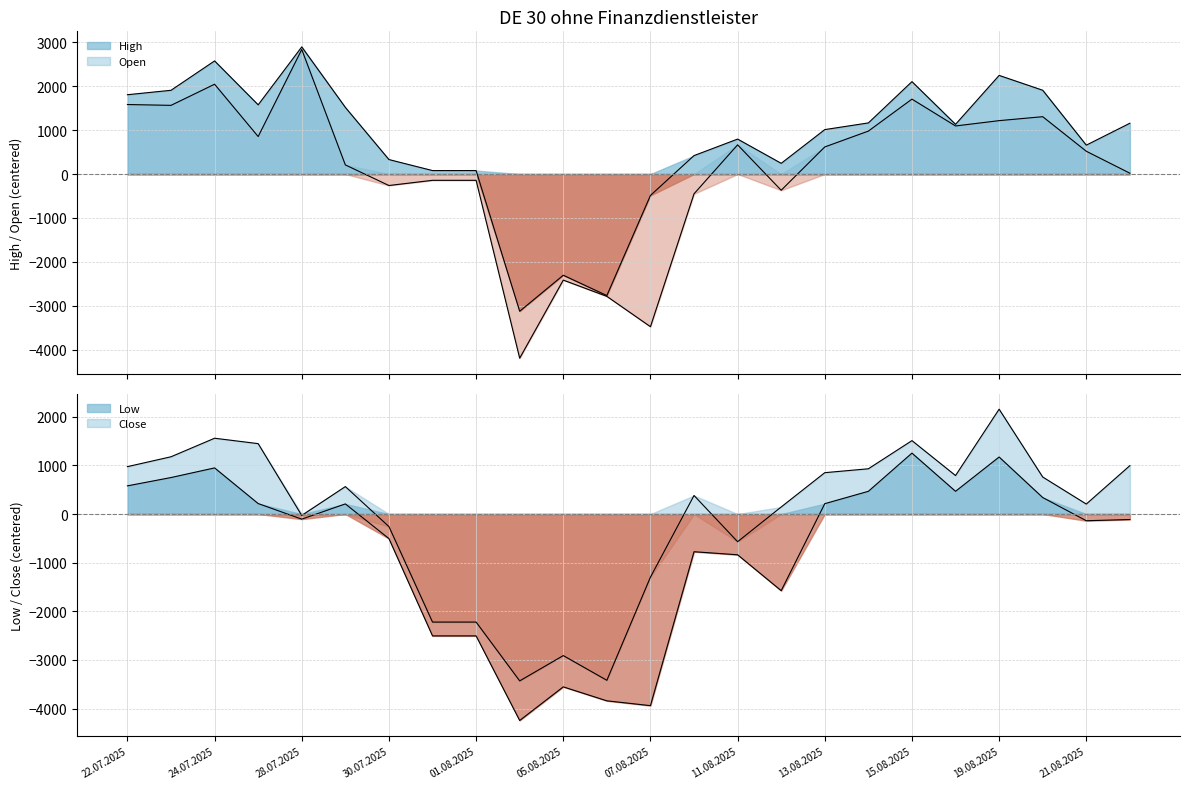

How many categories are shown in the chart?

24